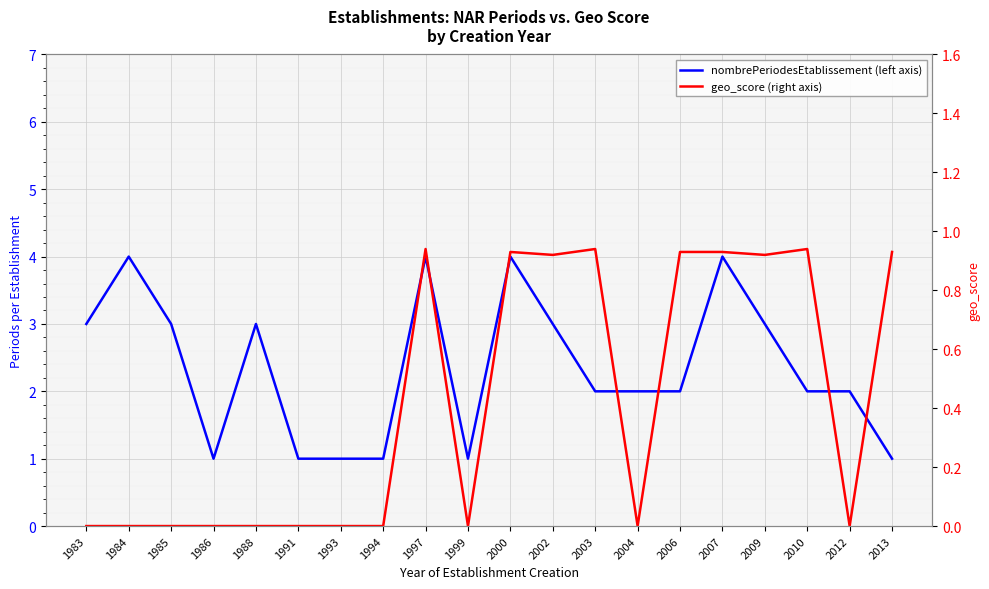

Rank the series by their maximum value, from highest to lowest.

nombrePeriodesEtablissement (left axis), geo_score (right axis)